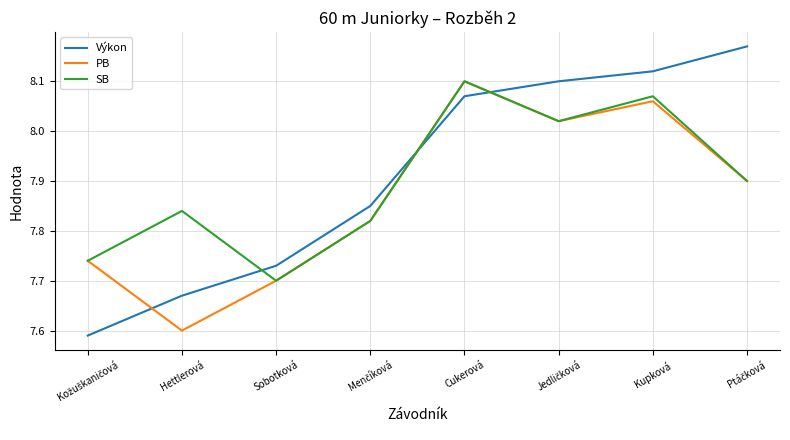

In SB, how many points are lower than both neighbors (excluding endpoints)?

2